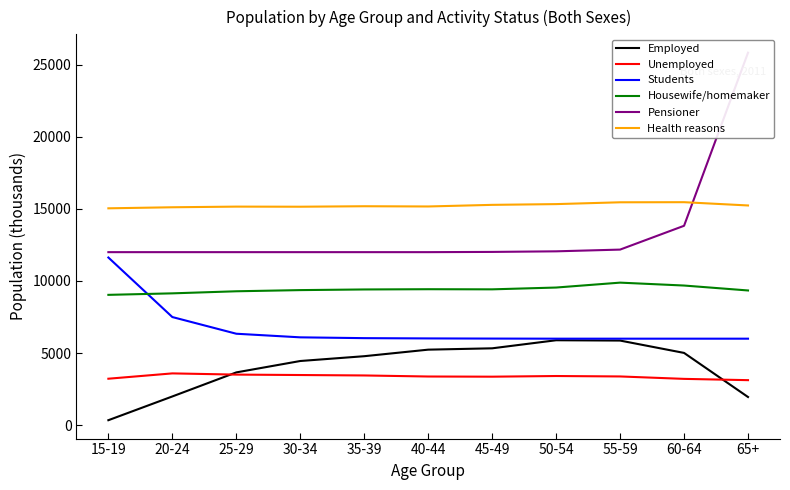

Is it true that Health reasons equals 15039 at 15-19?

True